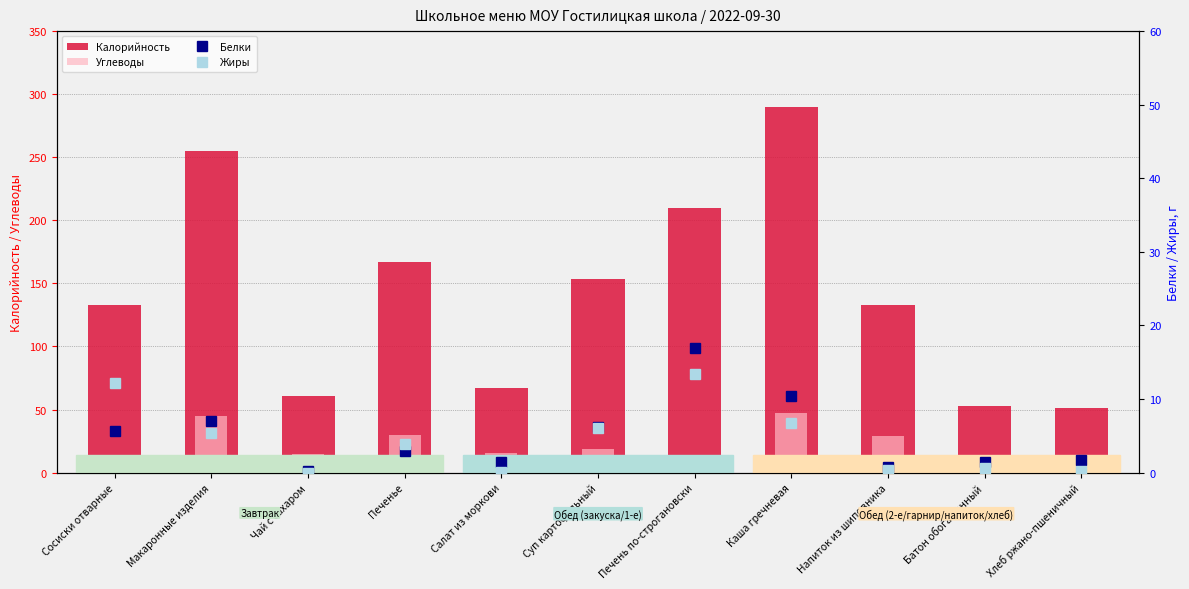

What is the difference between the maximum and minimum values in the Калорийность series?

239.2